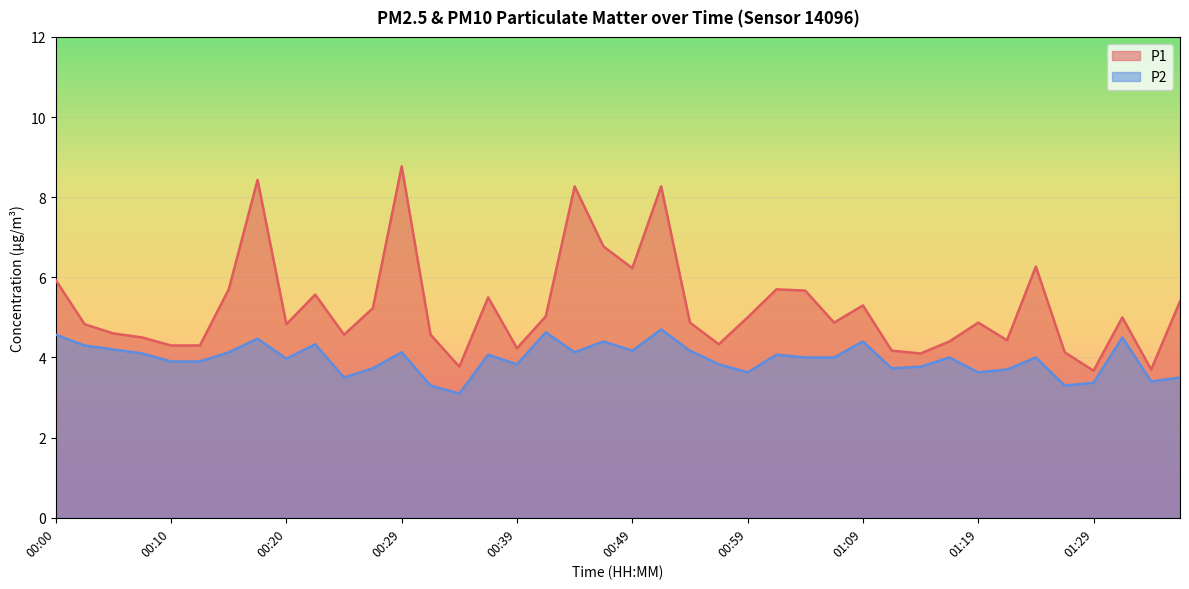

What is the difference between the second highest and minimum values in the P1 series?

4.8